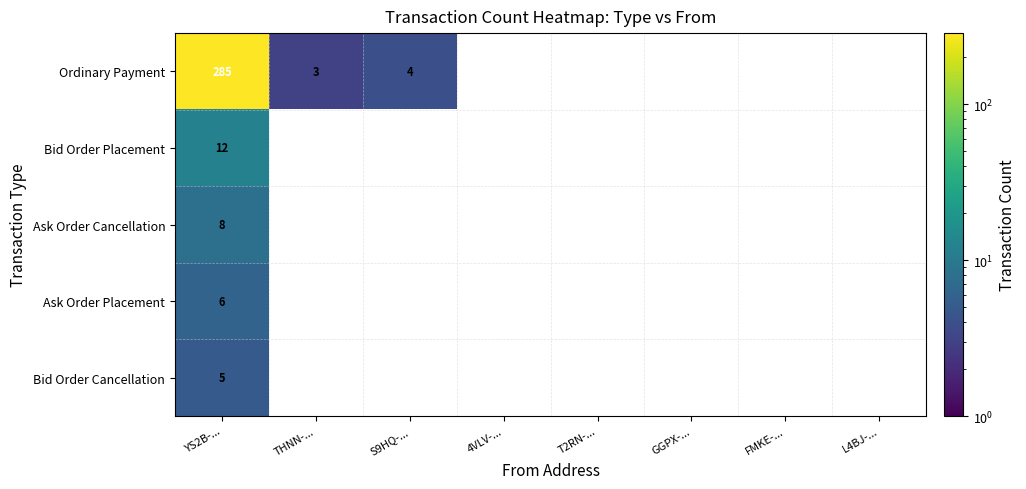

The Ordinary Payment series shows 2 at THNN-.... True or false?

False